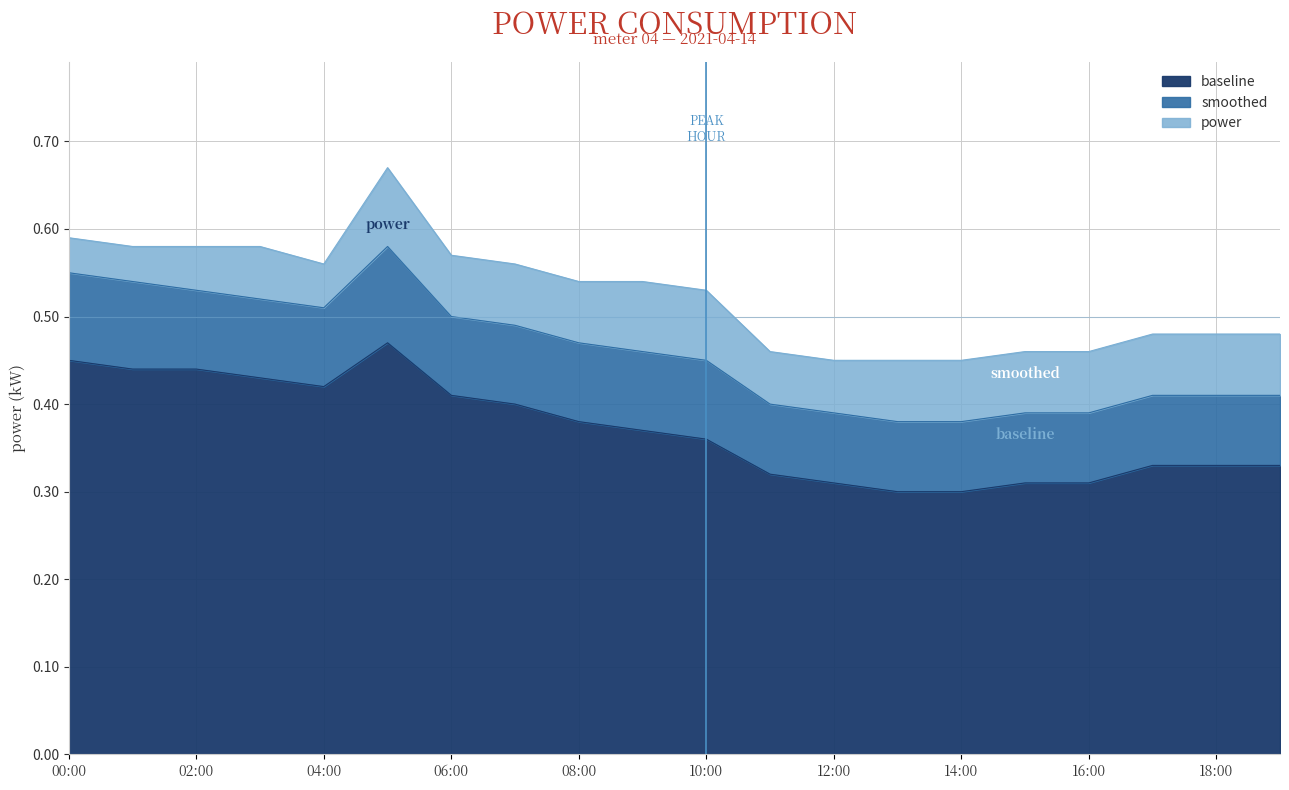

Reading left to right, what are all the values shown in this chart?

power: 00:00=0.6	01:00=0.6	02:00=0.6	03:00=0.6	04:00=0.6	05:00=0.7	06:00=0.6	07:00=0.6	08:00=0.5	09:00=0.5	10:00=0.5	11:00=0.5	12:00=0.5	13:00=0.5	14:00=0.5	15:00=0.5	16:00=0.5	17:00=0.5	18:00=0.5	19:00=0.5
smoothed: 00:00=0.6	01:00=0.5	02:00=0.5	03:00=0.5	04:00=0.5	05:00=0.6	06:00=0.5	07:00=0.5	08:00=0.5	09:00=0.5	10:00=0.5	11:00=0.4	12:00=0.4	13:00=0.4	14:00=0.4	15:00=0.4	16:00=0.4	17:00=0.4	18:00=0.4	19:00=0.4
baseline: 00:00=0.5	01:00=0.4	02:00=0.4	03:00=0.4	04:00=0.4	05:00=0.5	06:00=0.4	07:00=0.4	08:00=0.4	09:00=0.4	10:00=0.4	11:00=0.3	12:00=0.3	13:00=0.3	14:00=0.3	15:00=0.3	16:00=0.3	17:00=0.3	18:00=0.3	19:00=0.3